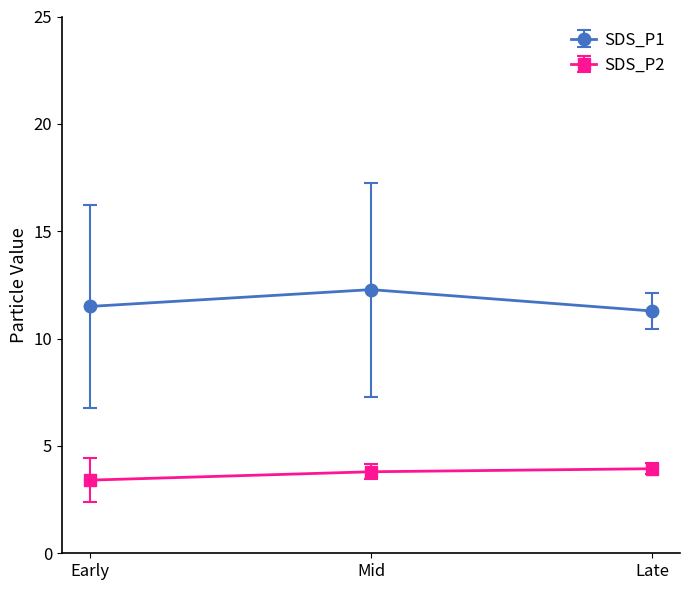

Is it true that SDS_P2 equals 5.7 at Early?

False